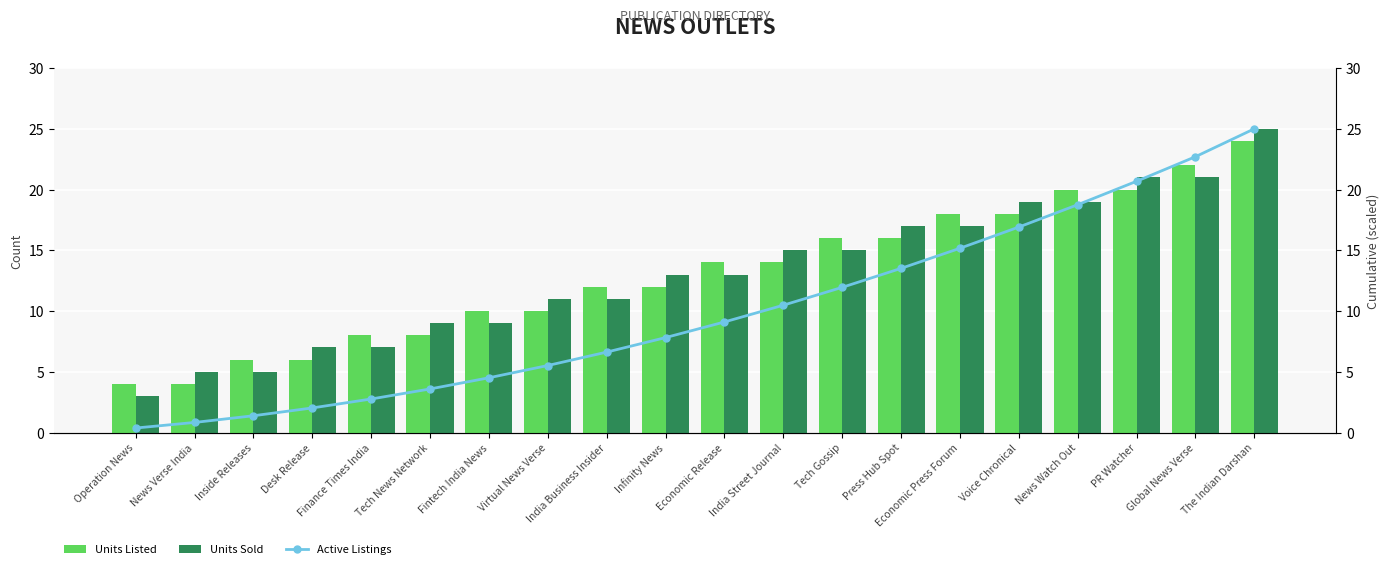

The Units Sold series shows 23.2 at Economic Release. True or false?

False